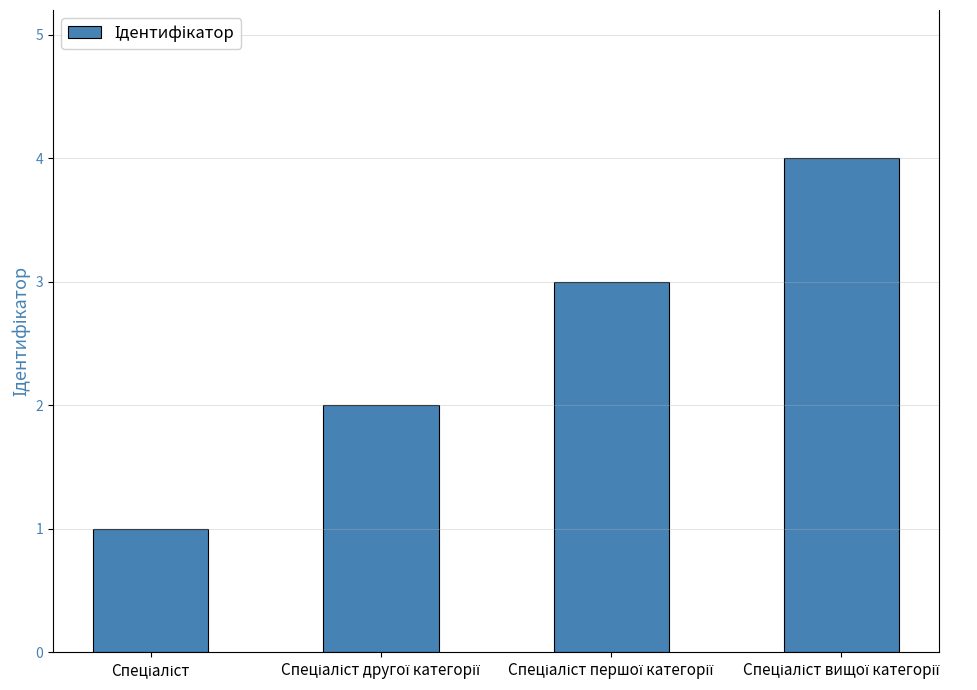

What is the difference between the maximum and minimum values?

3